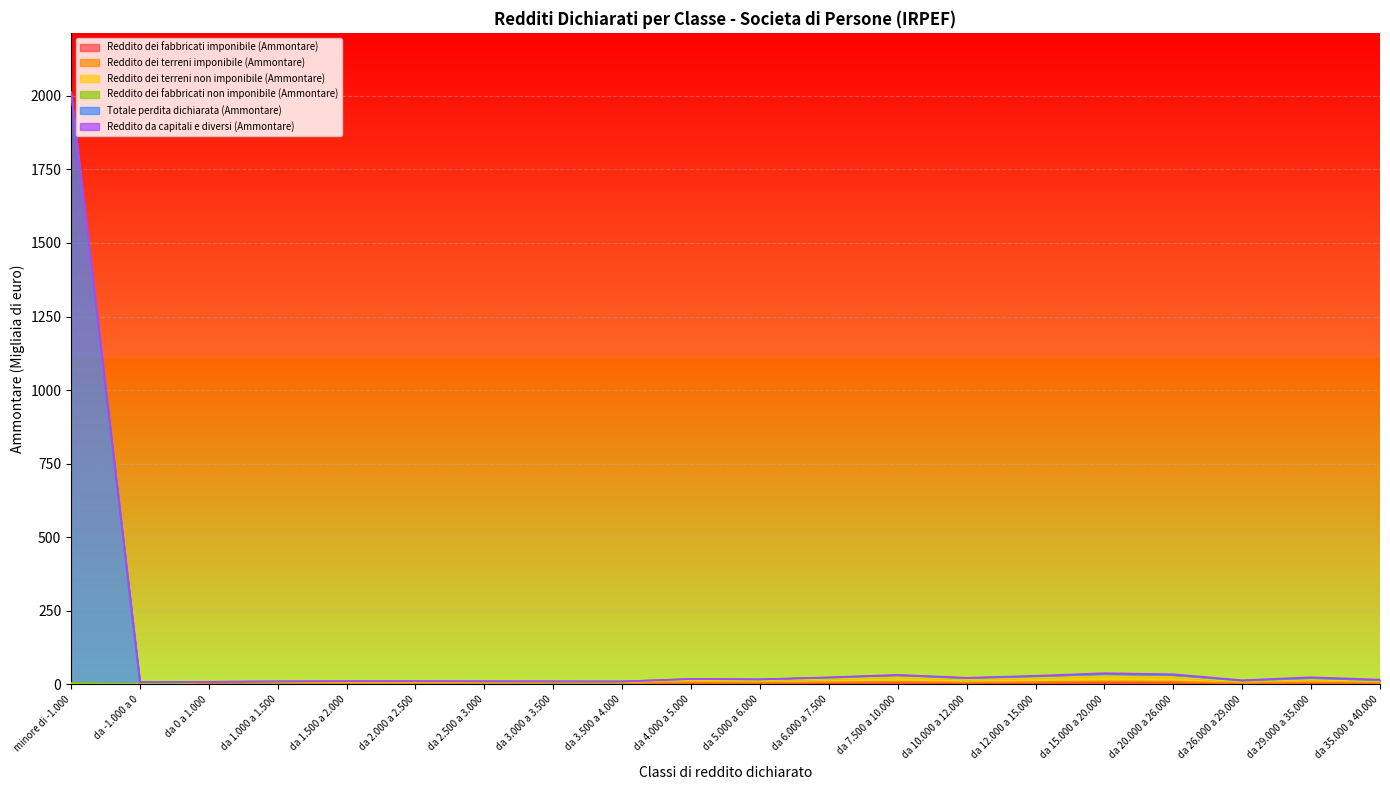

What is the label of the 11th point from the right?

da 4.000 a 5.000